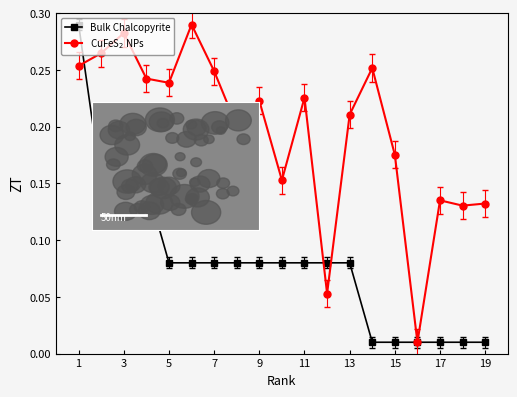

At how many categories does at least one series exceed 0?

19